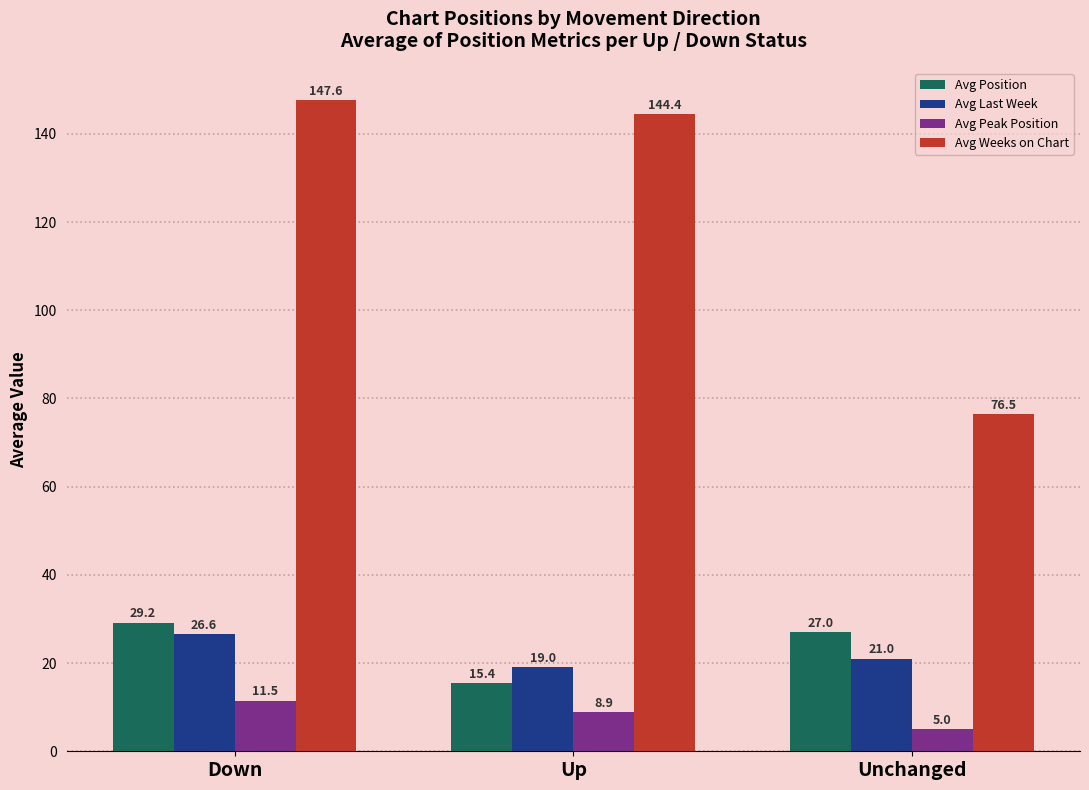

At which category is the sum across all series the highest?

Down